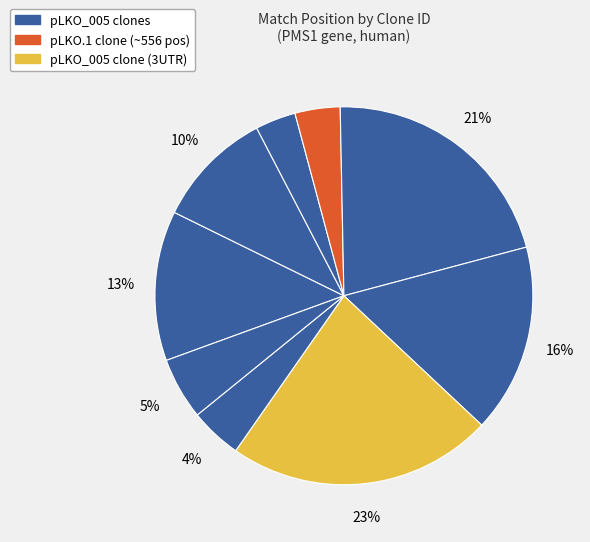

How many slices are in this pie chart?

9